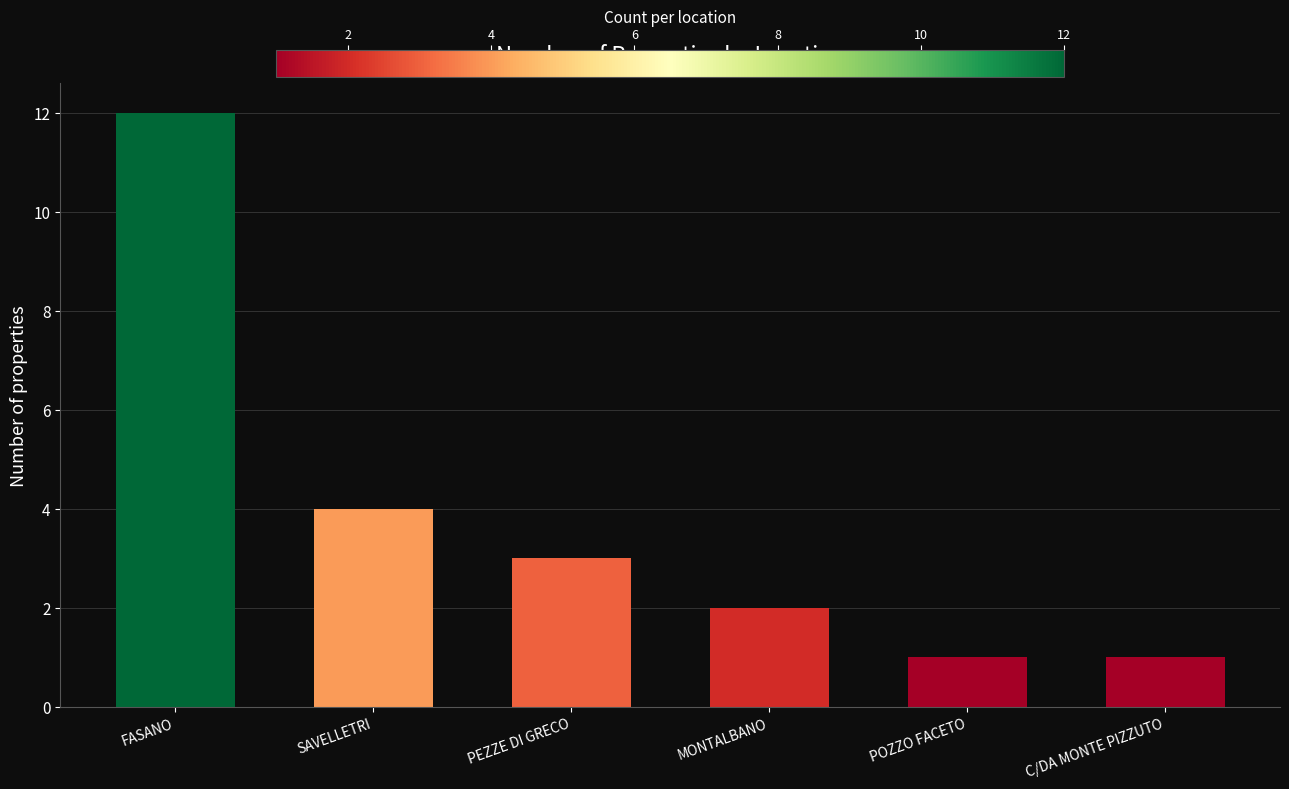

What is the difference between the second highest and minimum values?

3